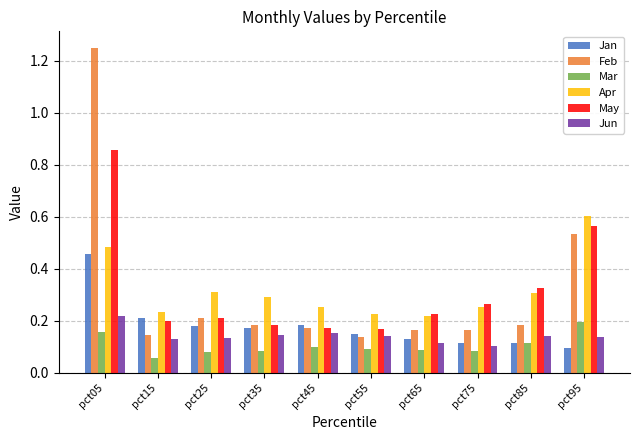

The value of Jun at pct25 is 0.1. True or false?

True